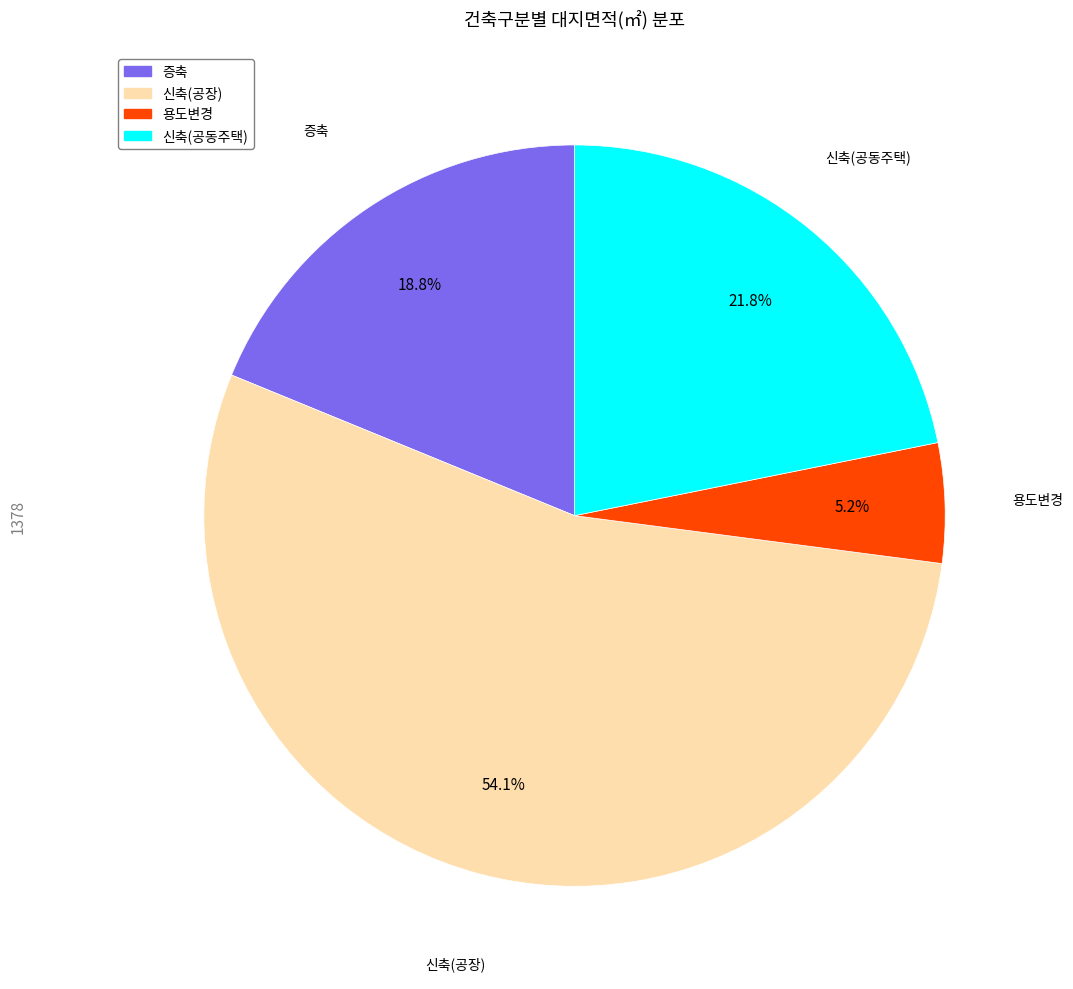

What is the total percentage of 신축(공장) and 신축(공동주택)?

76.0%